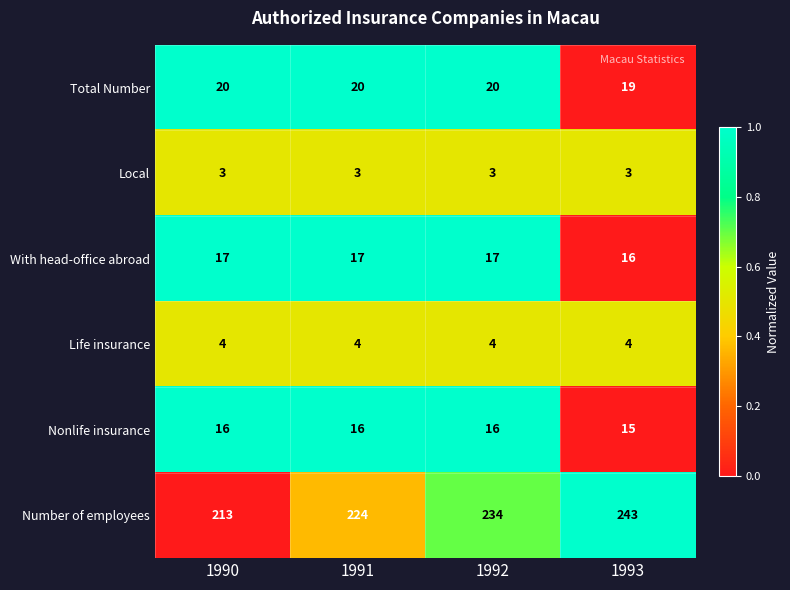

What is the lowest value of the Life insurance series?

4